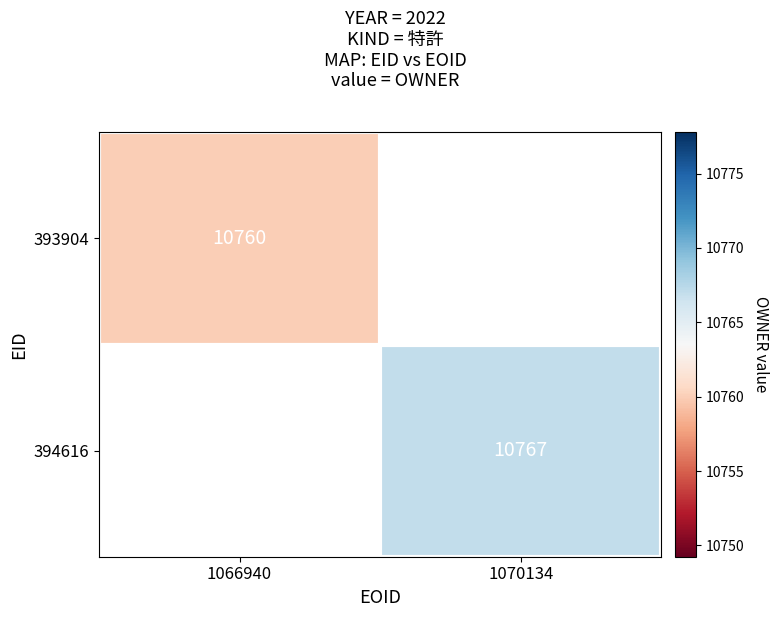

Is the value of 394616 at 1070134 greater than the value of 393904 at 1066940?

Yes